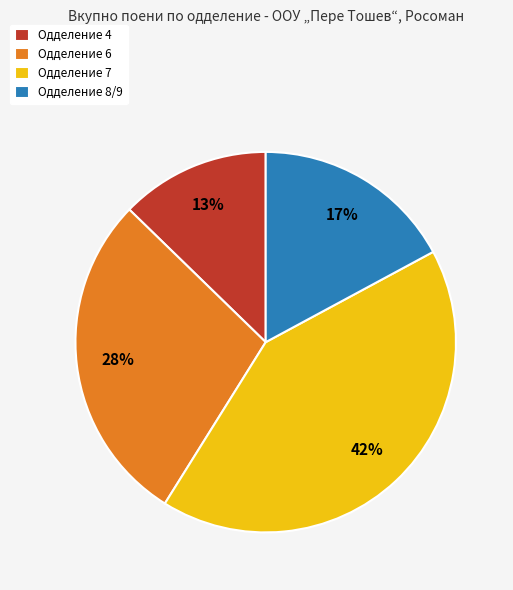

To the nearest percent, what is the difference between the largest and smallest slice percentages?

29%